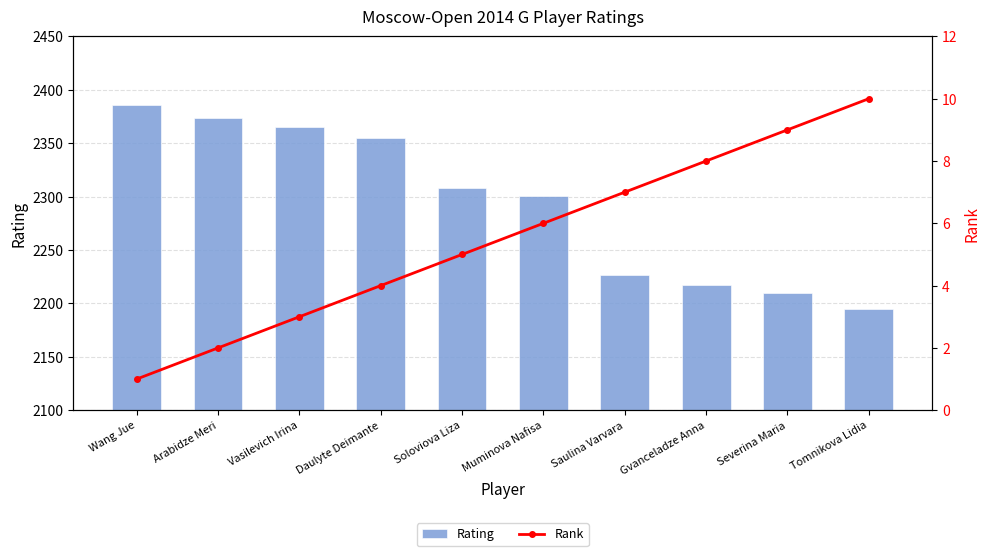

Which series has the largest total across all categories?

Rating